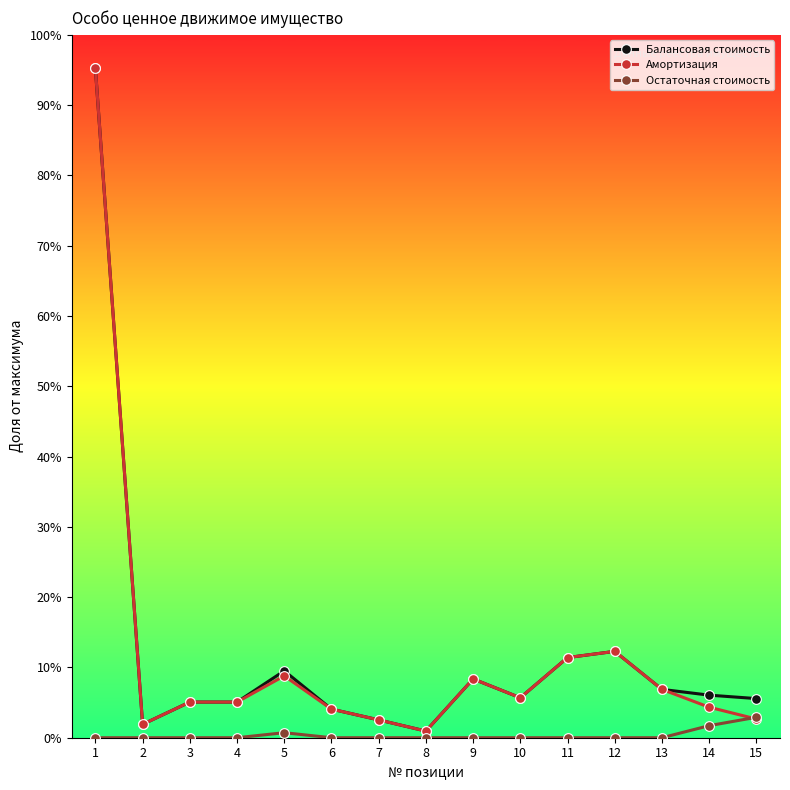

How many interior local peaks does the Амортизация series have?

3